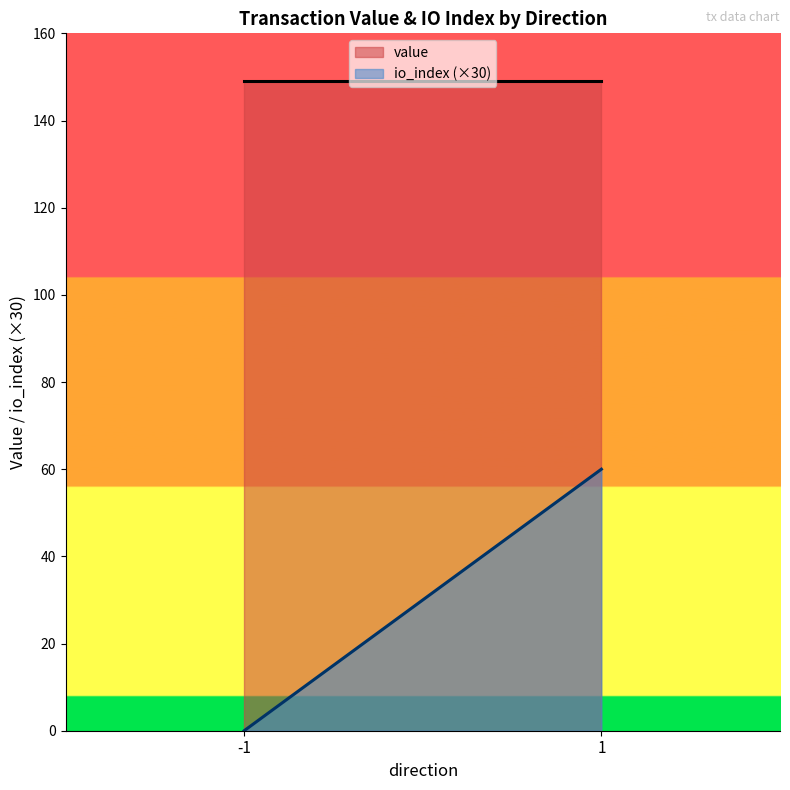

At which label does value reach its minimum?

-1